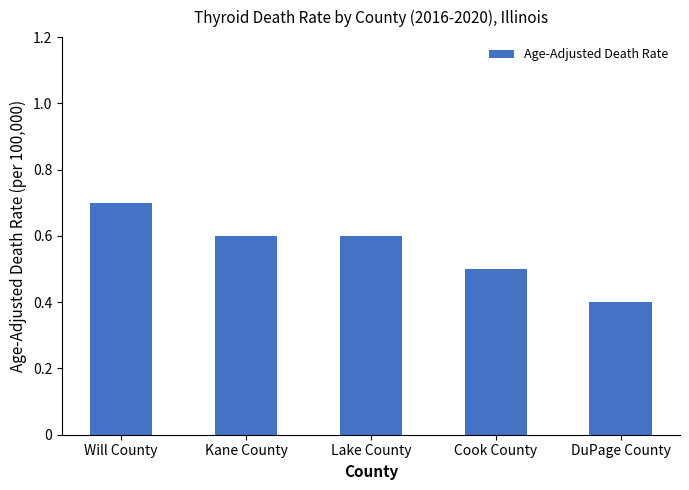

At which category does the chart reach its minimum across all series?

DuPage County